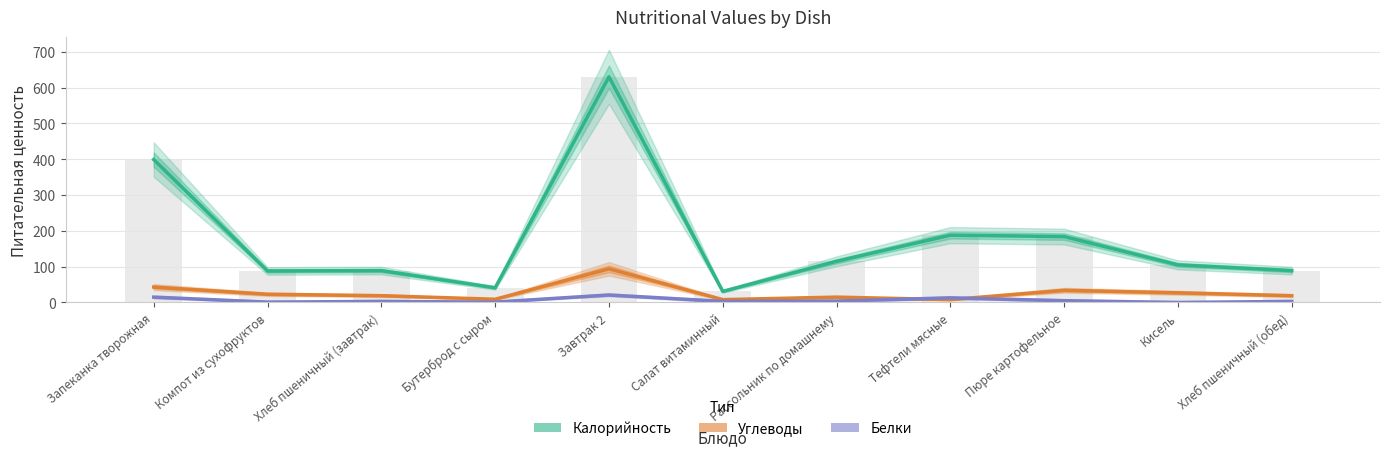

At which label does Белки first exceed 3?

Запеканка творожная